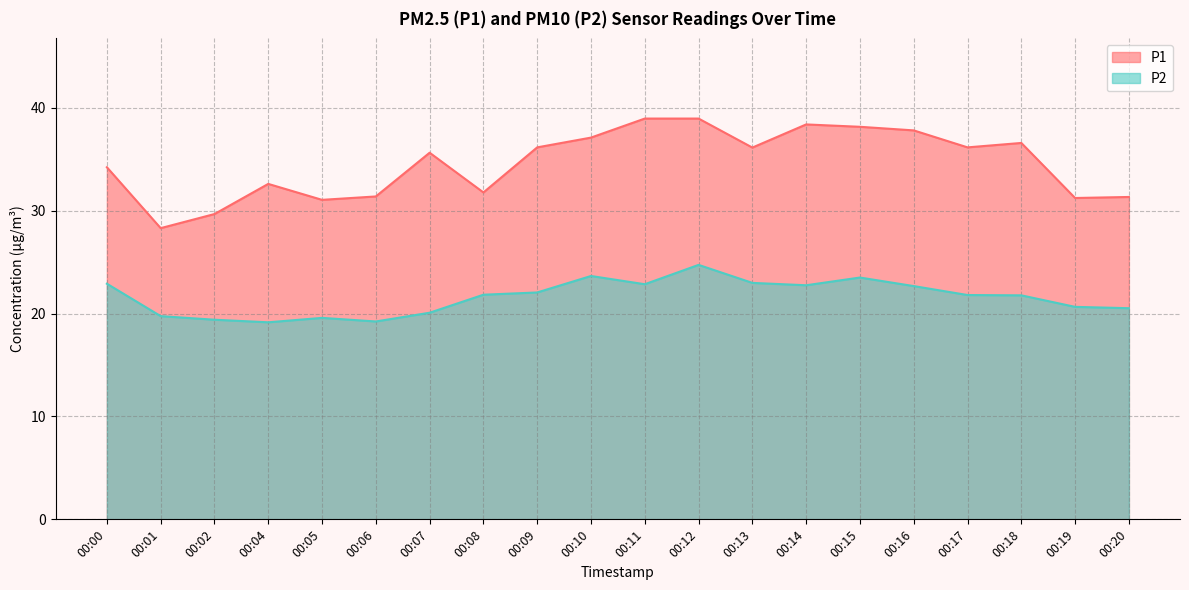

Reading right to left, what are all the values shown in this chart?

P1: 31.3	31.2	36.6	36.1	37.8	38.1	38.4	36.1	39.0	39.0	37.1	36.1	31.8	35.6	31.4	31.1	32.6	29.7	28.3	34.2
P2: 20.5	20.6	21.8	21.8	22.7	23.5	22.8	23.0	24.7	22.9	23.6	22.1	21.8	20.1	19.2	19.6	19.1	19.4	19.8	22.9